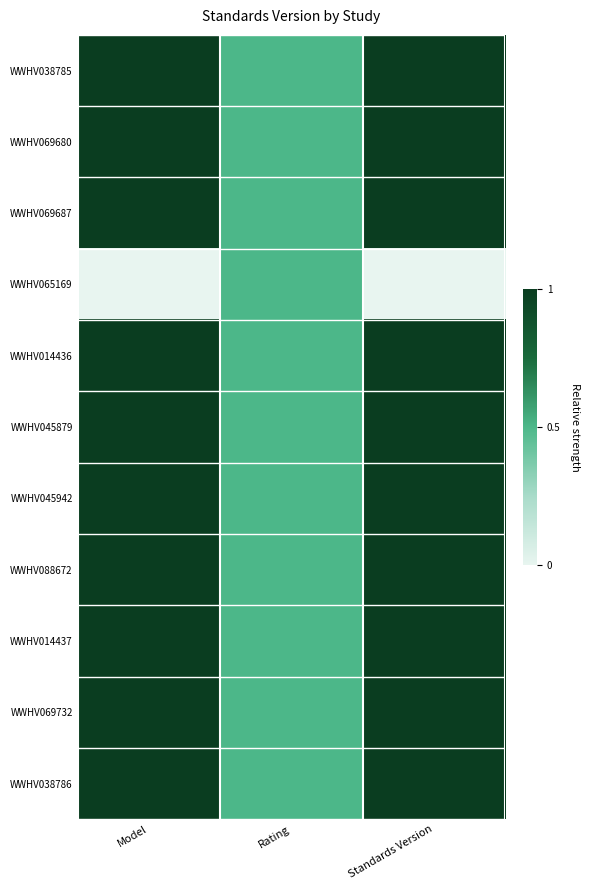

Reading left to right, list all the values displayed in this chart.

WWHV038785: Model=1.0	Rating=0.5	Standards Version=1.0
WWHV069680: Model=1.0	Rating=0.5	Standards Version=1.0
WWHV069687: Model=1.0	Rating=0.5	Standards Version=1.0
WWHV065169: Model=0.0	Rating=0.5	Standards Version=0.0
WWHV014436: Model=1.0	Rating=0.5	Standards Version=1.0
WWHV045879: Model=1.0	Rating=0.5	Standards Version=1.0
WWHV045942: Model=1.0	Rating=0.5	Standards Version=1.0
WWHV088672: Model=1.0	Rating=0.5	Standards Version=1.0
WWHV014437: Model=1.0	Rating=0.5	Standards Version=1.0
WWHV069732: Model=1.0	Rating=0.5	Standards Version=1.0
WWHV038786: Model=1.0	Rating=0.5	Standards Version=1.0